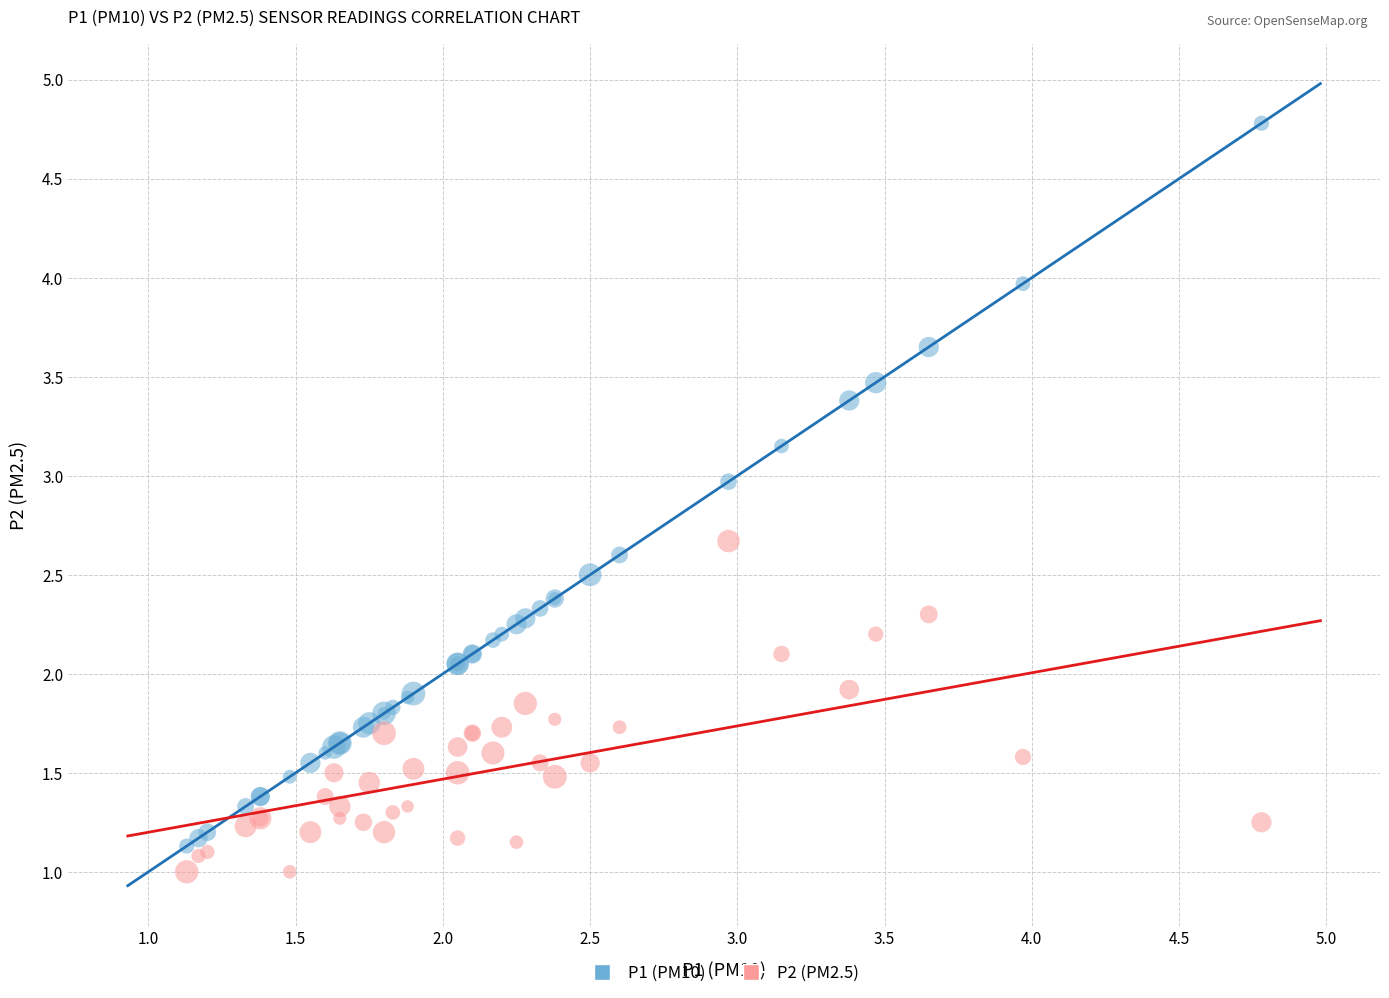

Which series has the largest Y range (max minus min)?

P1 (PM10)